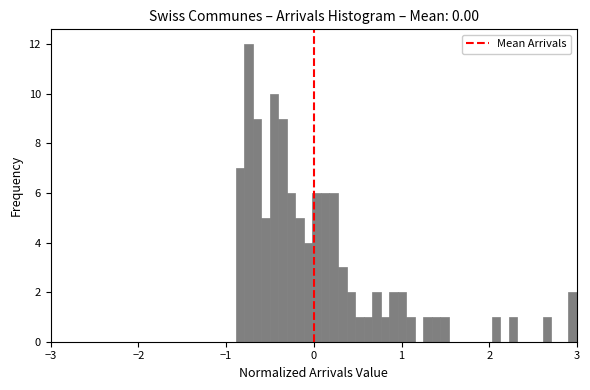

Around what value on the x-axis is the tallest bar? Give the approximate position of its centre, as read against the axis.

-0.7